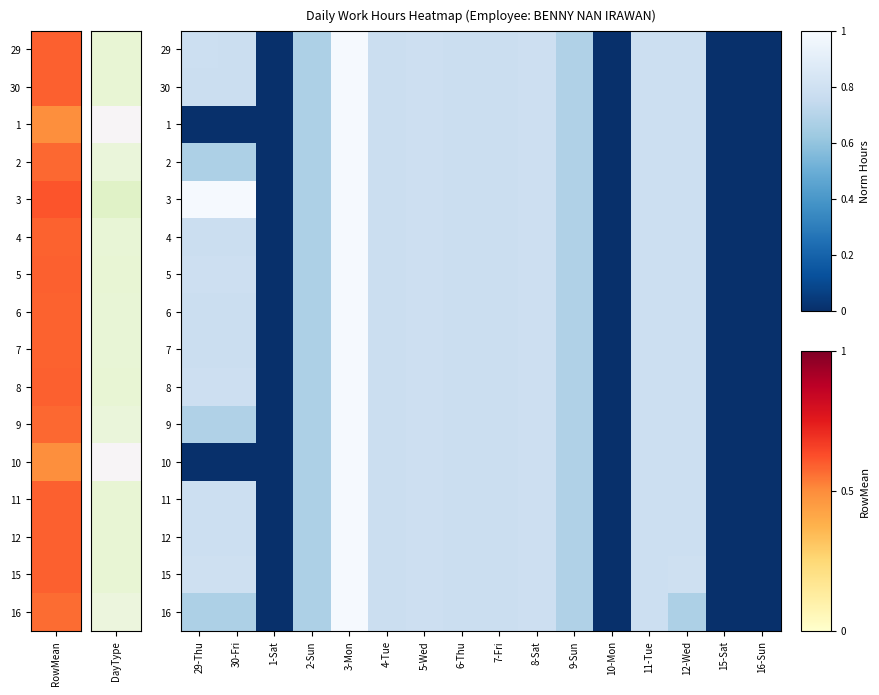

What is the maximum value shown in the chart?

1.0